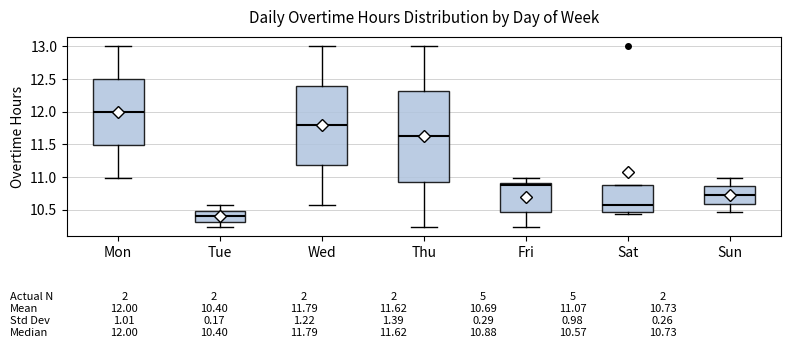

Which box is the tallest, from its lower edge to its upper edge?

Thu